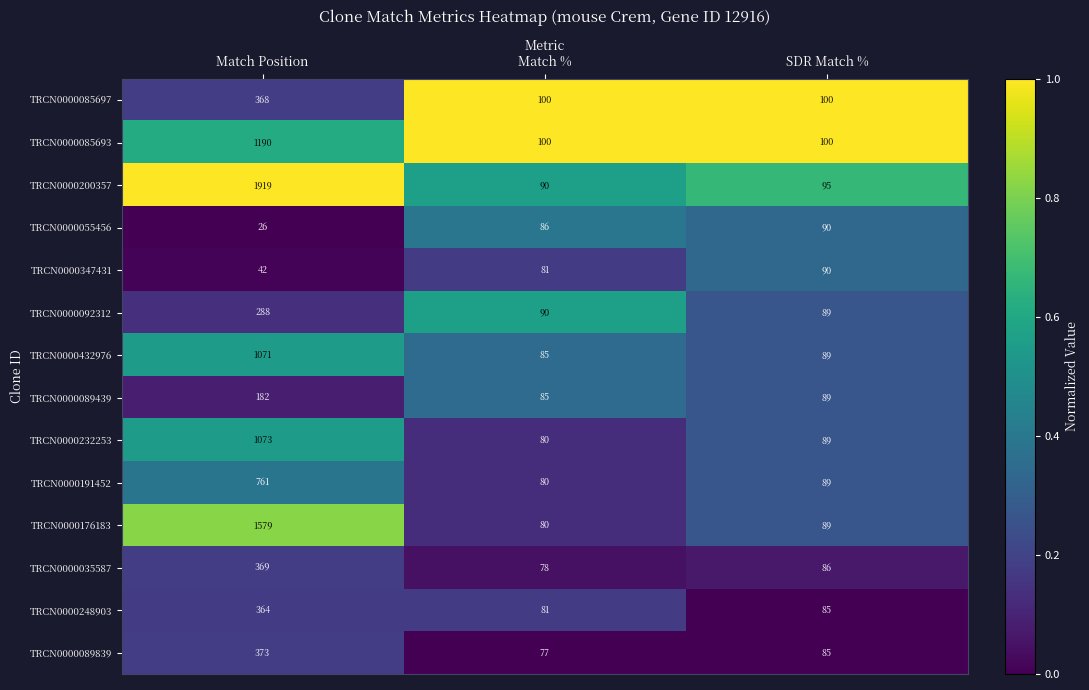

How many TRCN0000085693 values are between 100 and 1190?

3